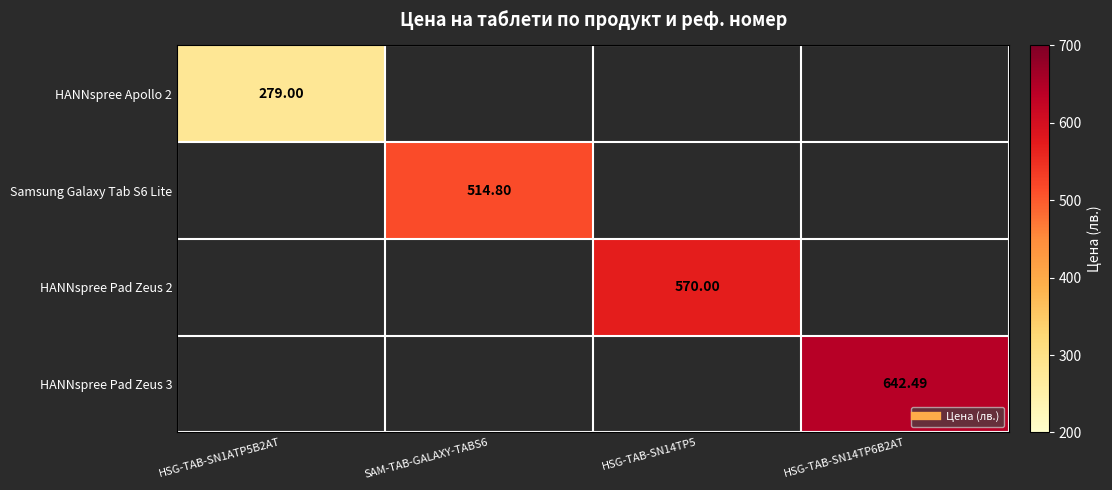

How many distinct data groups are displayed?

4